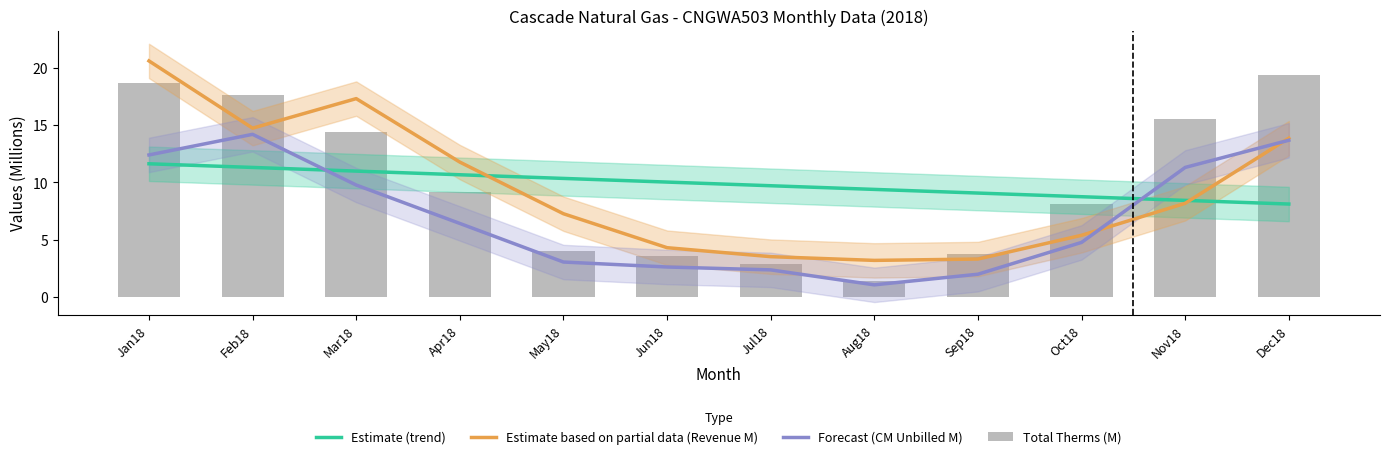

Rank the categories by Forecast (CM Unbilled M) value from highest to lowest.

Feb18, Dec18, Jan18, Nov18, Mar18, Apr18, Oct18, May18, Jun18, Jul18, Sep18, Aug18